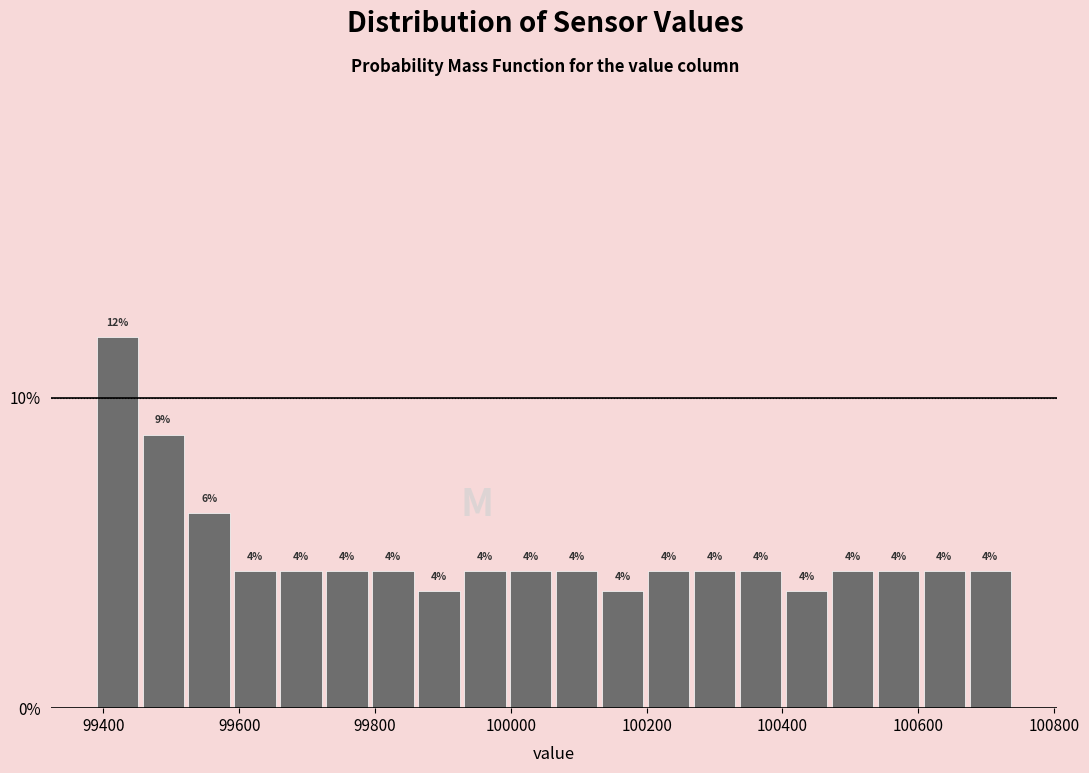

Around what value on the x-axis is the tallest bar? Give the approximate position of its centre, as read against the axis.

99420